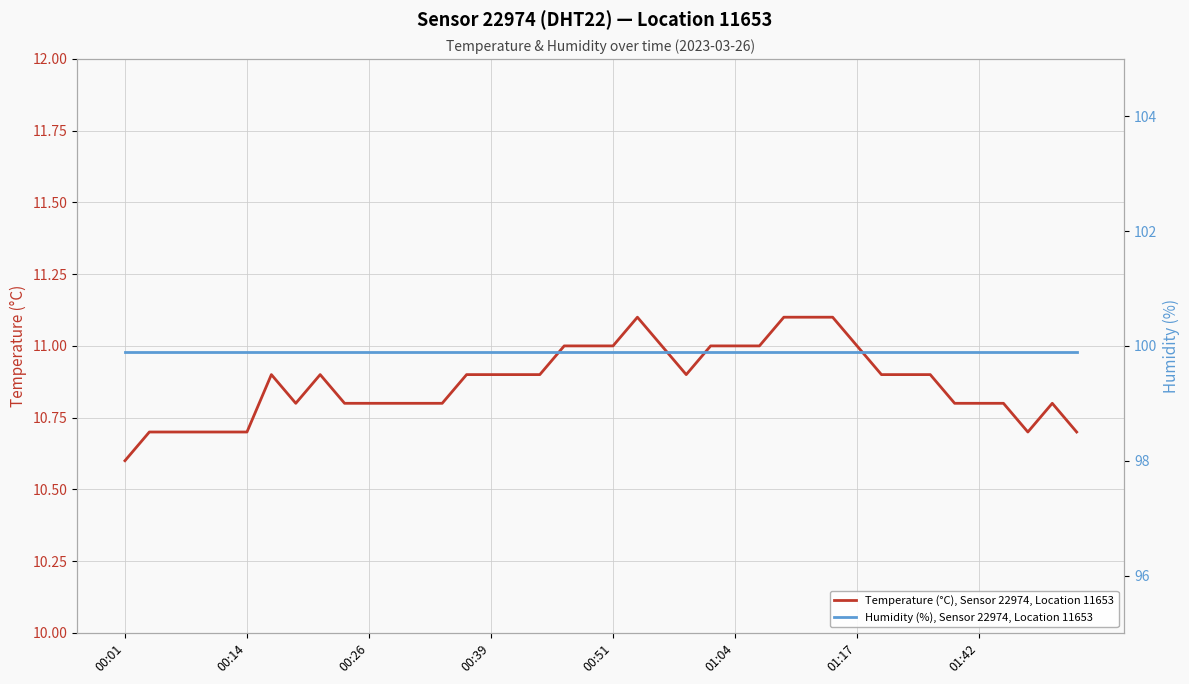

Which label corresponds to the smallest value in the chart?

00:01